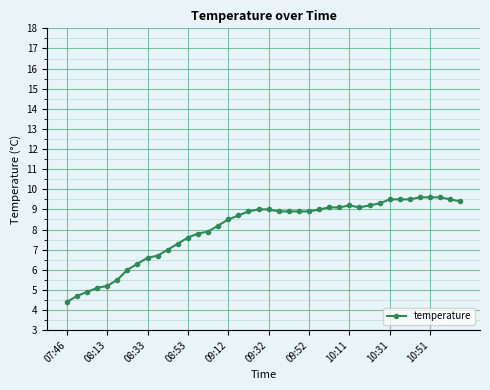

What is the value of the 22nd point from the left?

8.9